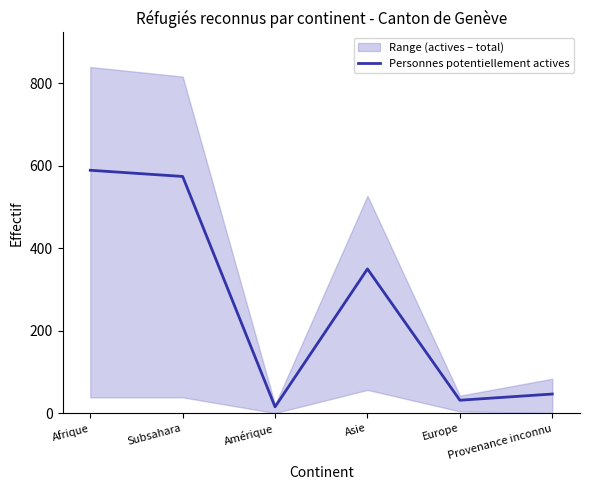

Reading right to left, what are all the values shown in this chart?

47	32	350	16	574	589